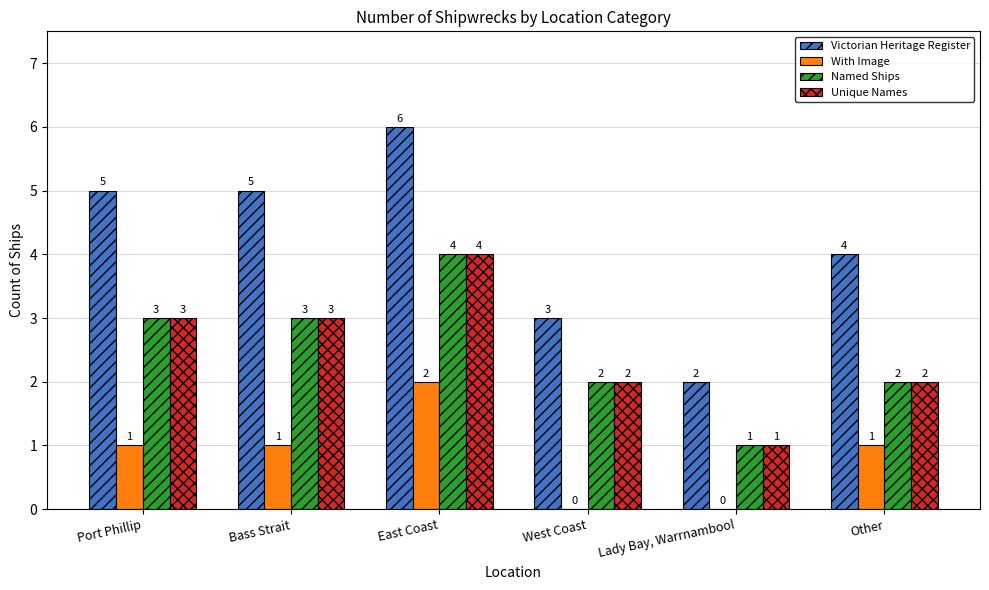

Reading left to right, list all the values displayed in this chart.

Victorian Heritage Register: 5	5	6	3	2	4
With Image: 1	1	2	0	0	1
Named Ships: 3	3	4	2	1	2
Unique Names: 3	3	4	2	1	2